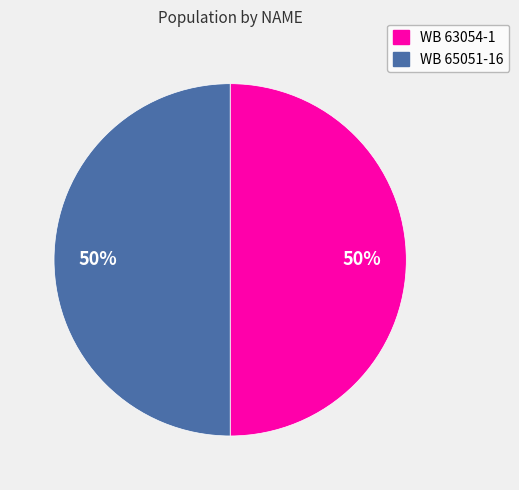

Approximately how many times larger is the value at WB 63054-1 compared to WB 65051-16?

1.0